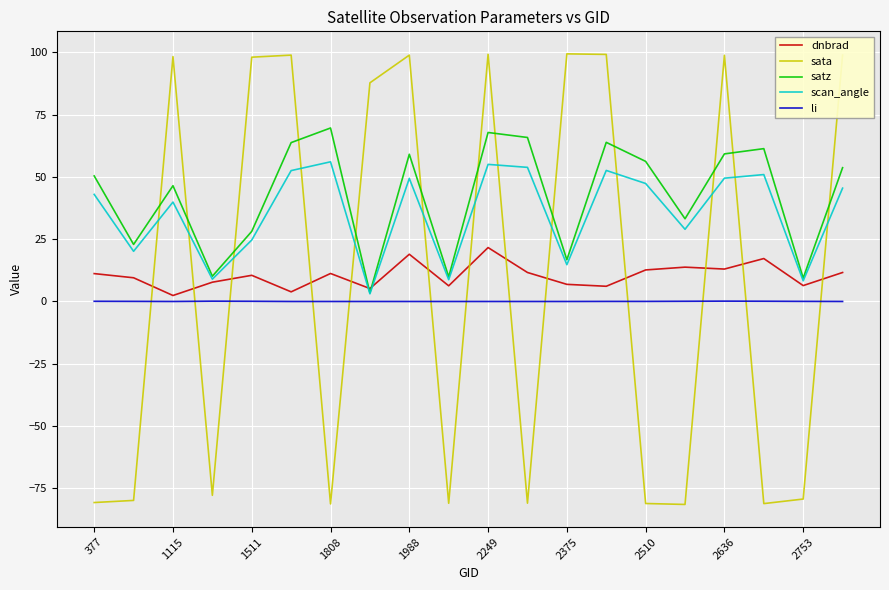

What is the greatest value displayed?

99.4